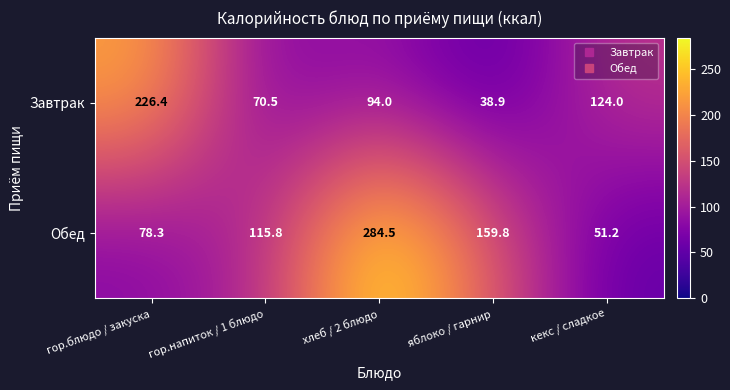

How many distinct data groups are displayed?

2